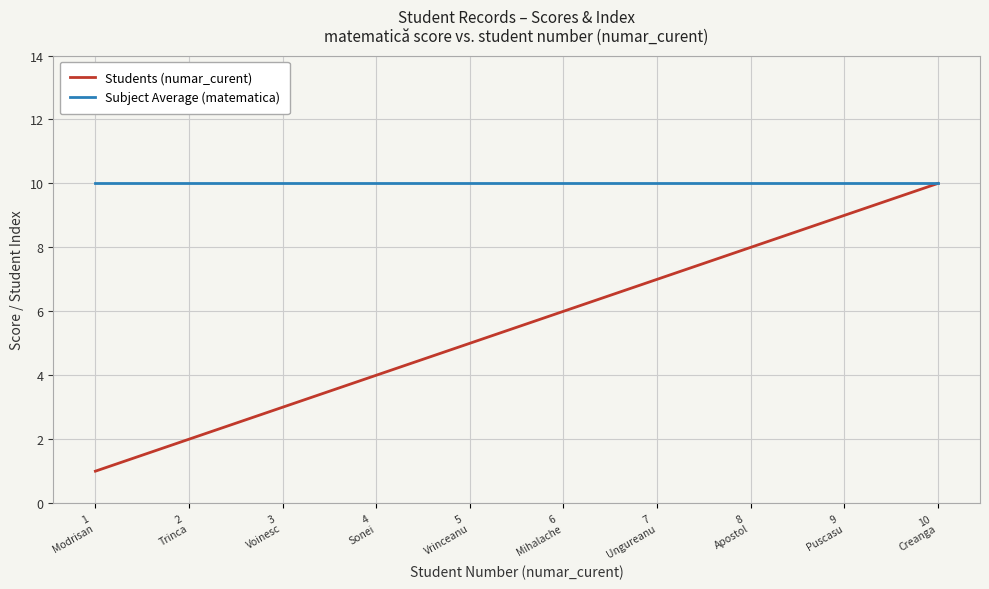

Reading left to right, extract all data points from this chart.

Students (numar_curent): 1	2	3	4	5	6	7	8	9	10
Subject Average (matematica): 10	10	10	10	10	10	10	10	10	10